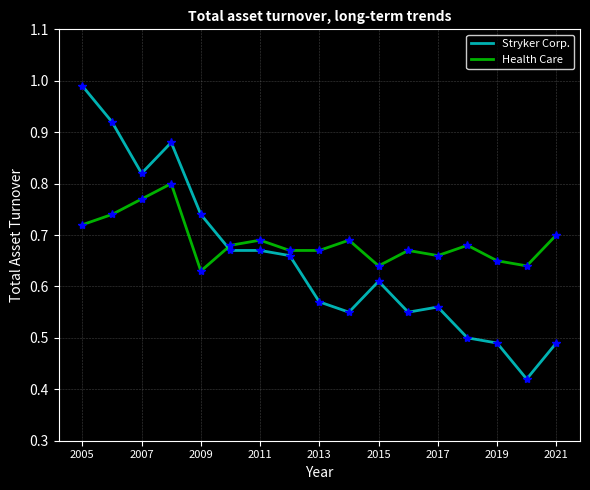

Rank the series by their maximum value, from highest to lowest.

Stryker Corp., Health Care